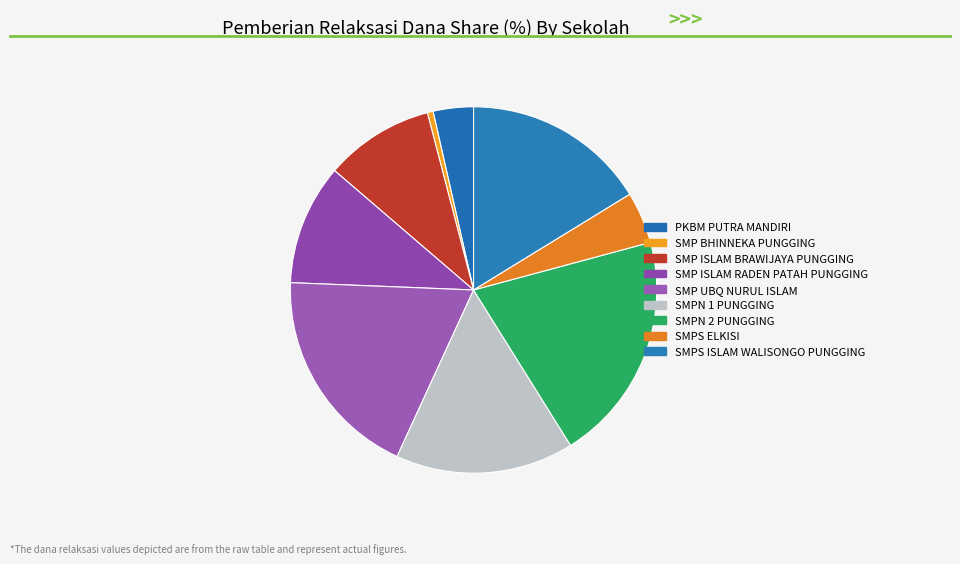

Which slice is the smallest?

SMP BHINNEKA PUNGGING